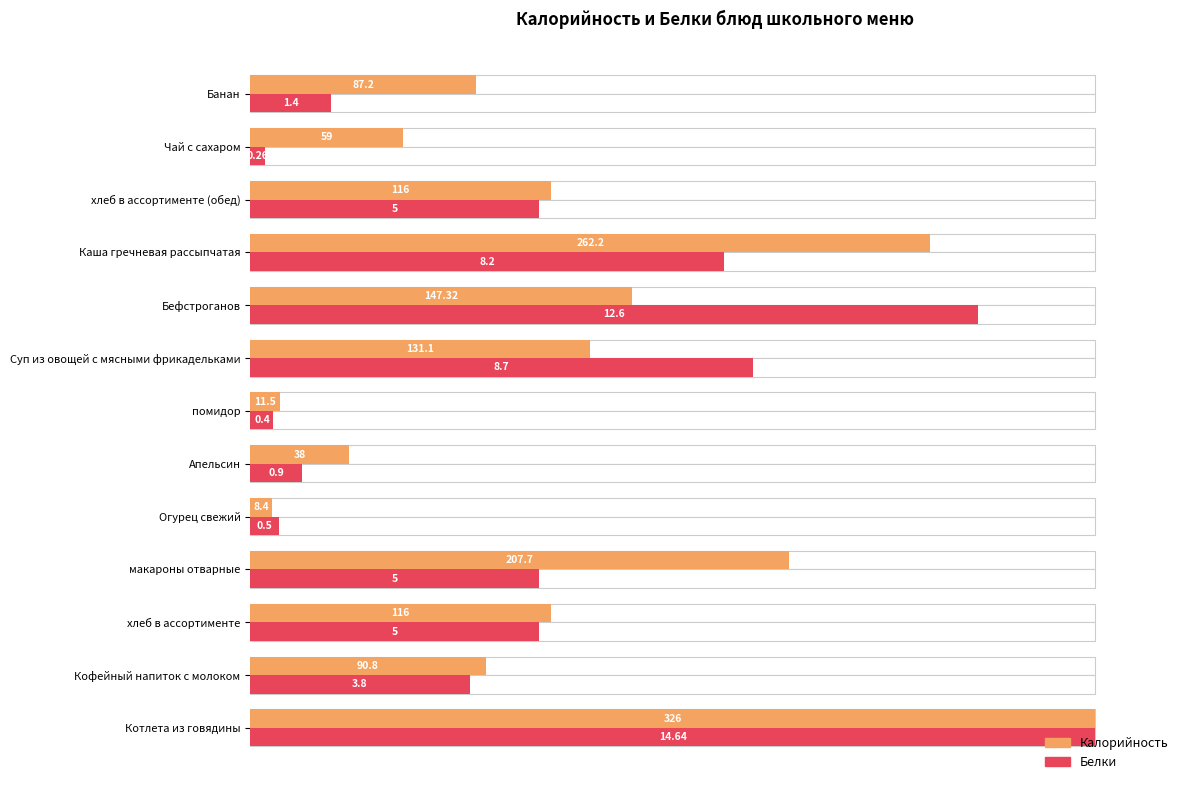

At помидор, list the series in order from smallest to largest.

Белки, Калорийность